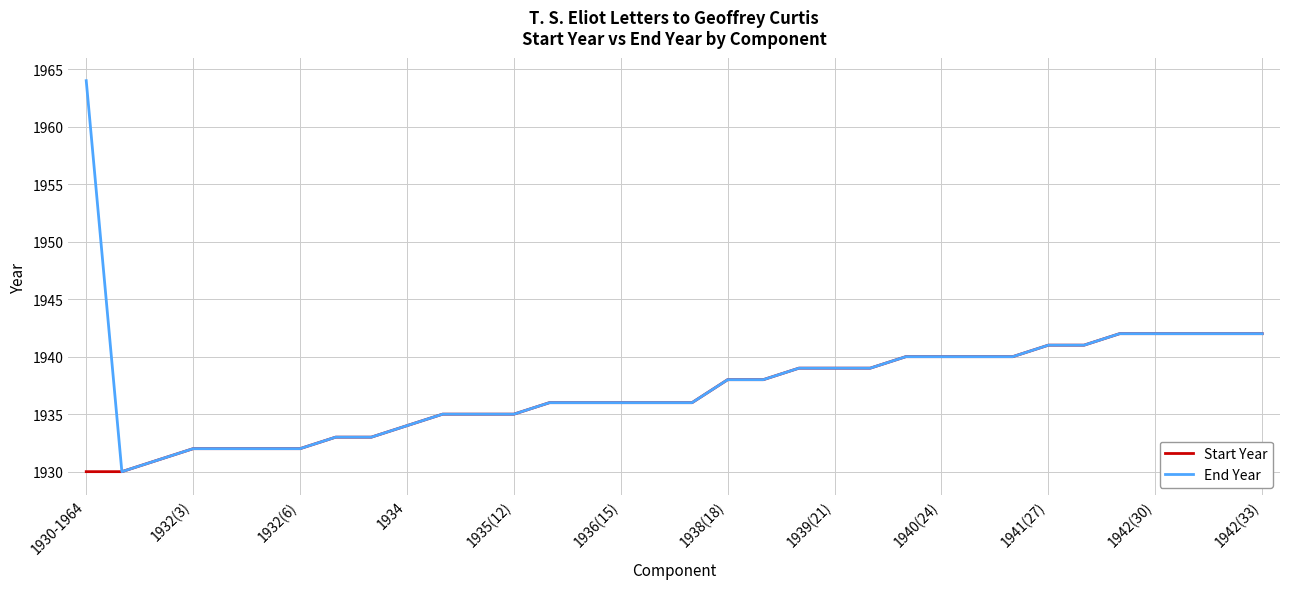

Which series has the widest spread of values?

End Year